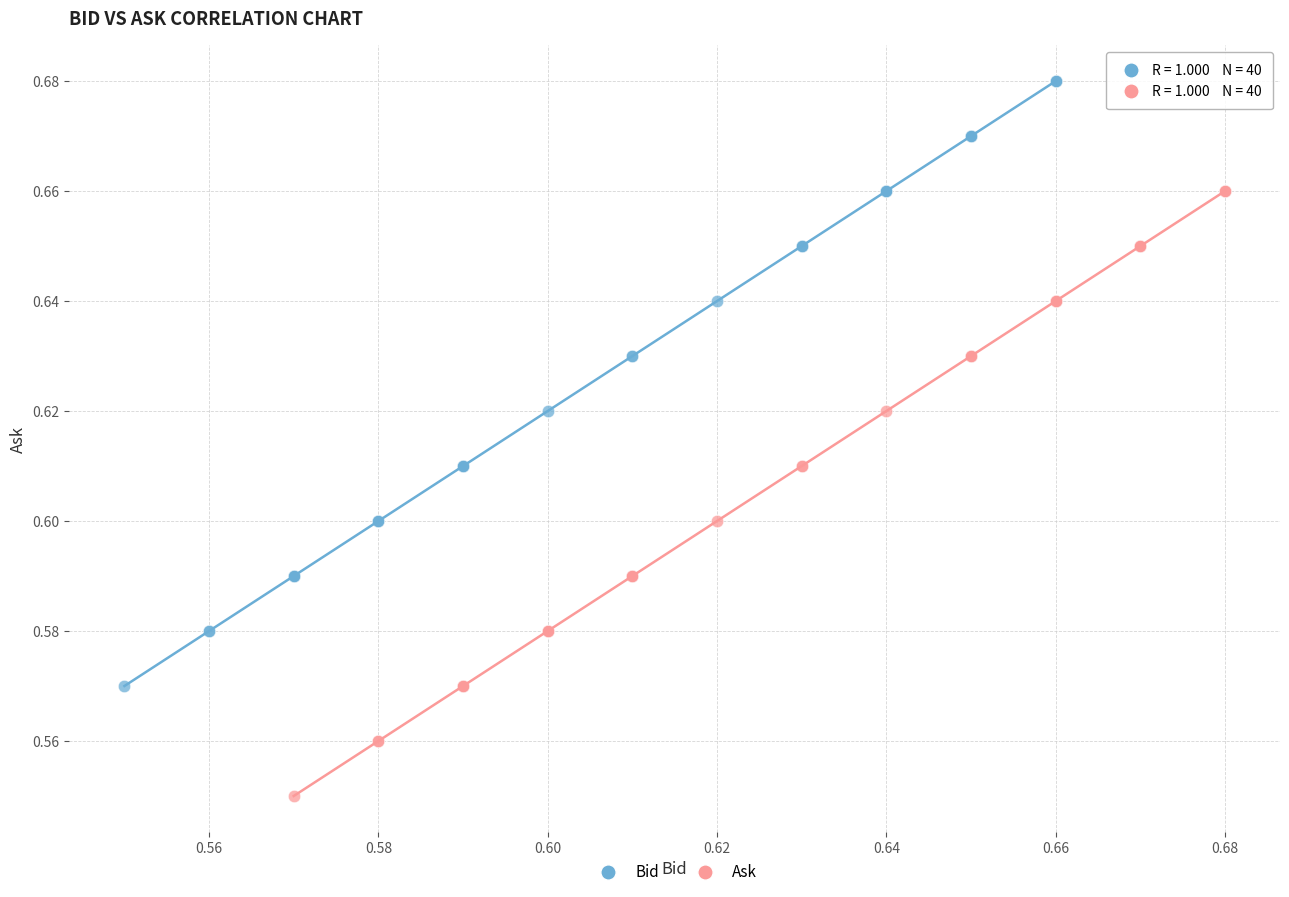

Which series contains the lowest Y value?

Ask